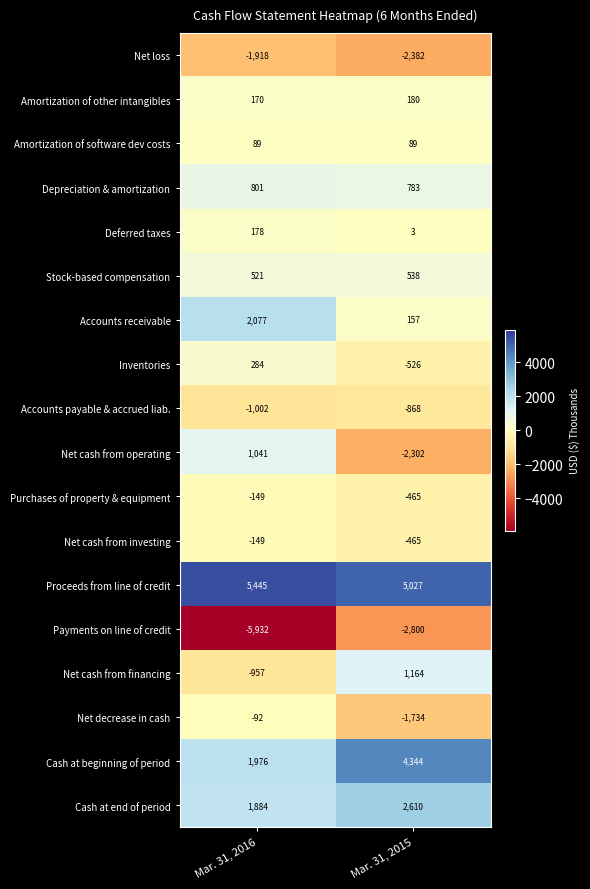

What is the lowest value of the Net loss series?

-2382